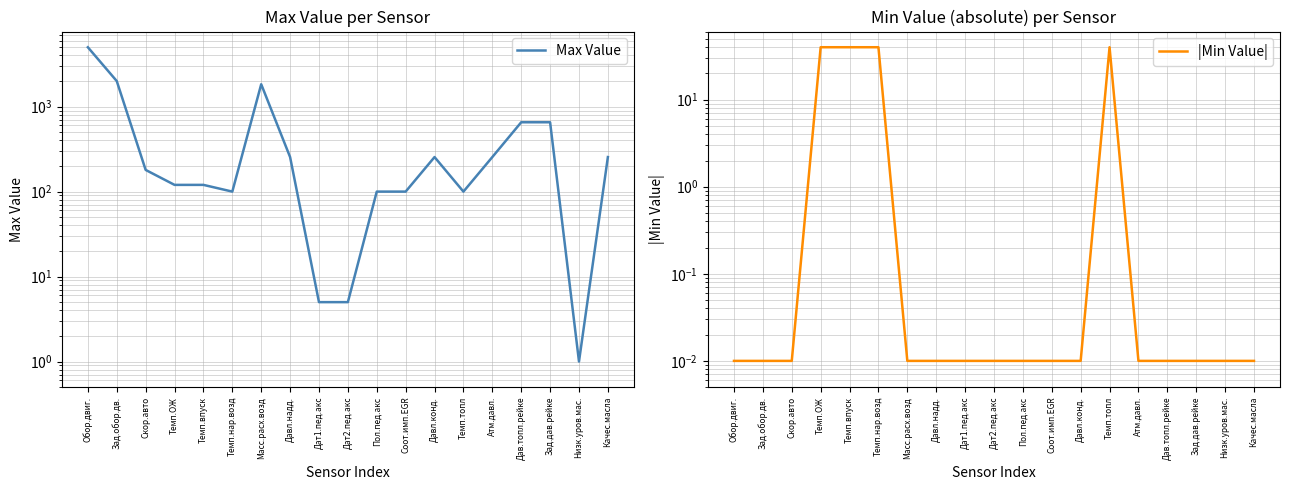

At how many categories does at least one series exceed 4237?

1